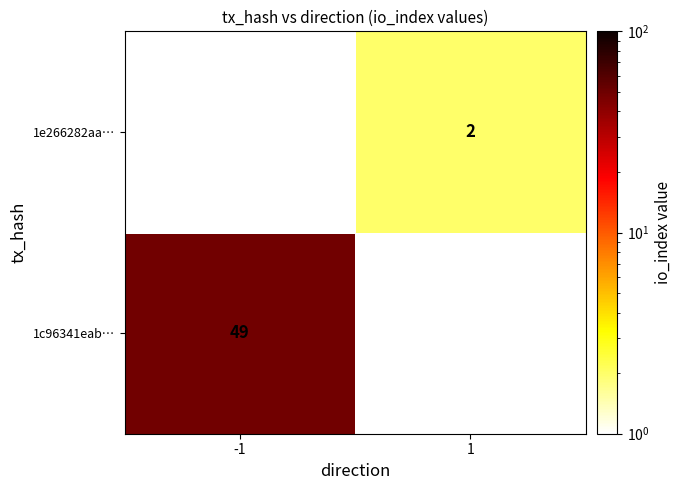

At how many categories does at least one series exceed 17?

1